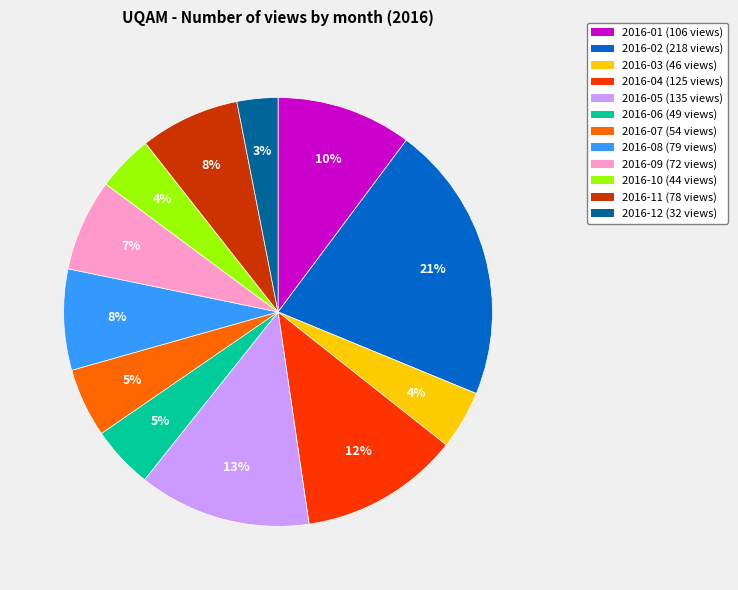

Combined, do 2016-07 (54 views) and 2016-03 (46 views) account for over 50%?

No